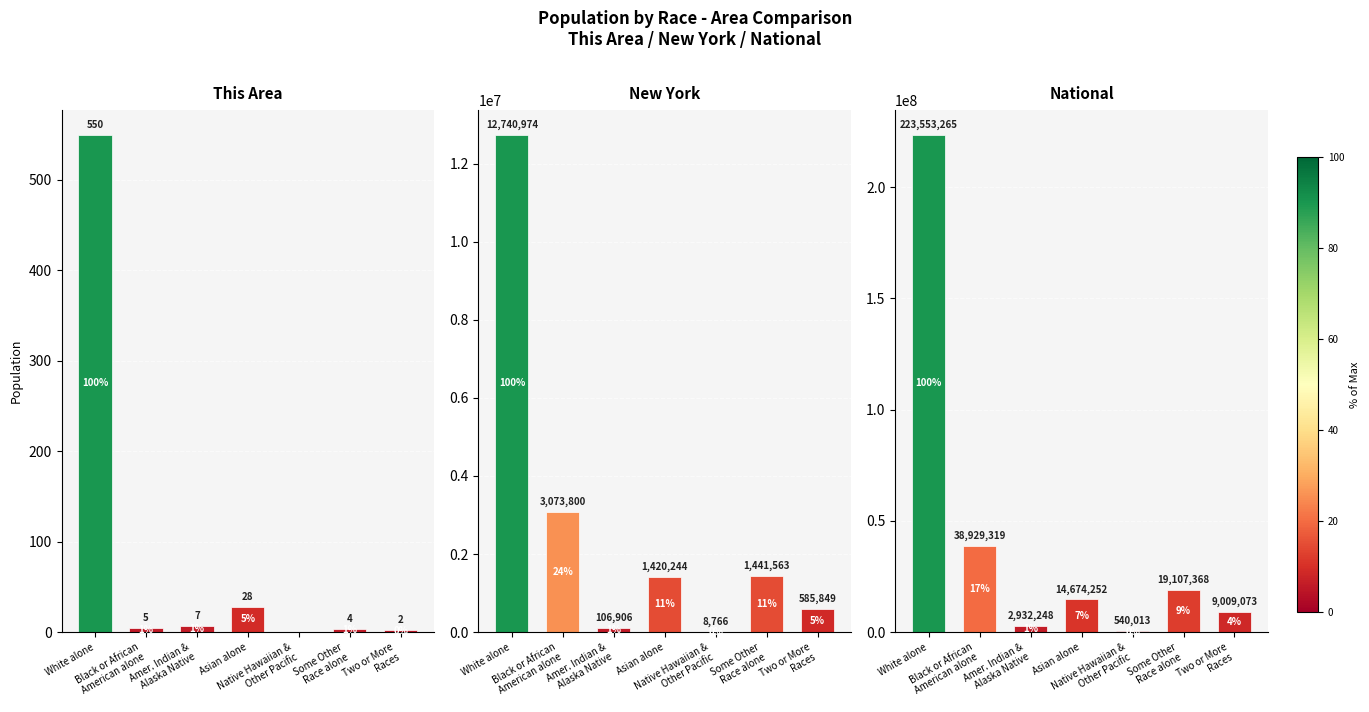

What is the label of the 4th bar from the right?

Asian alone